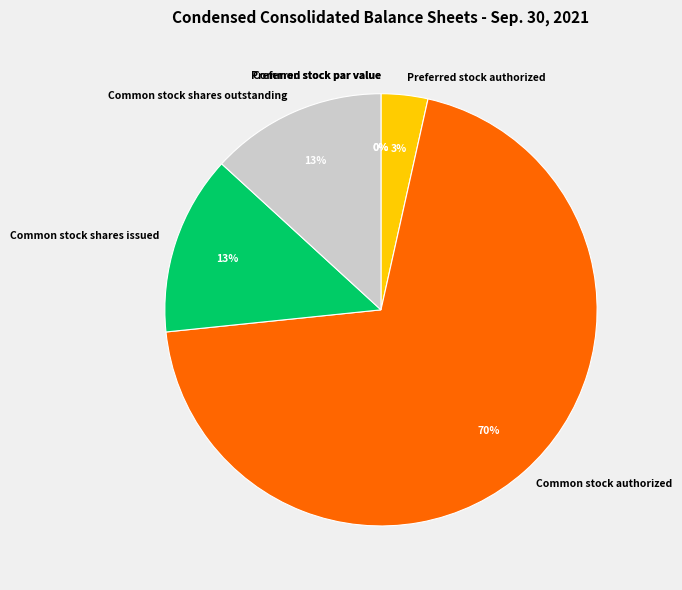

To the nearest percent, what is the average slice percentage?

14%